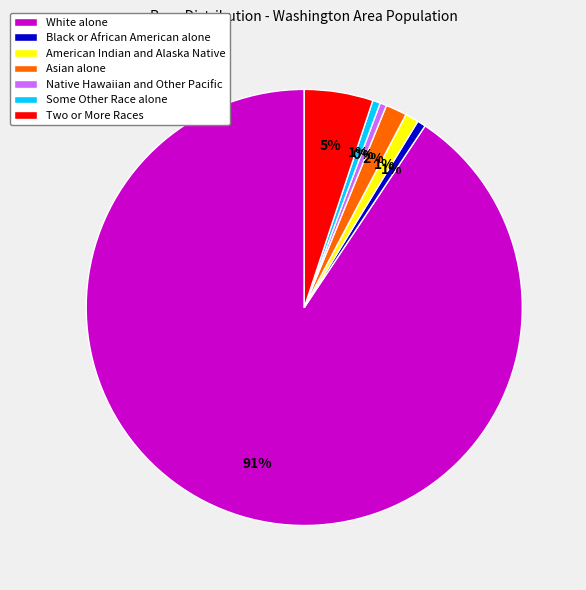

Which category has the biggest portion of the pie?

White alone